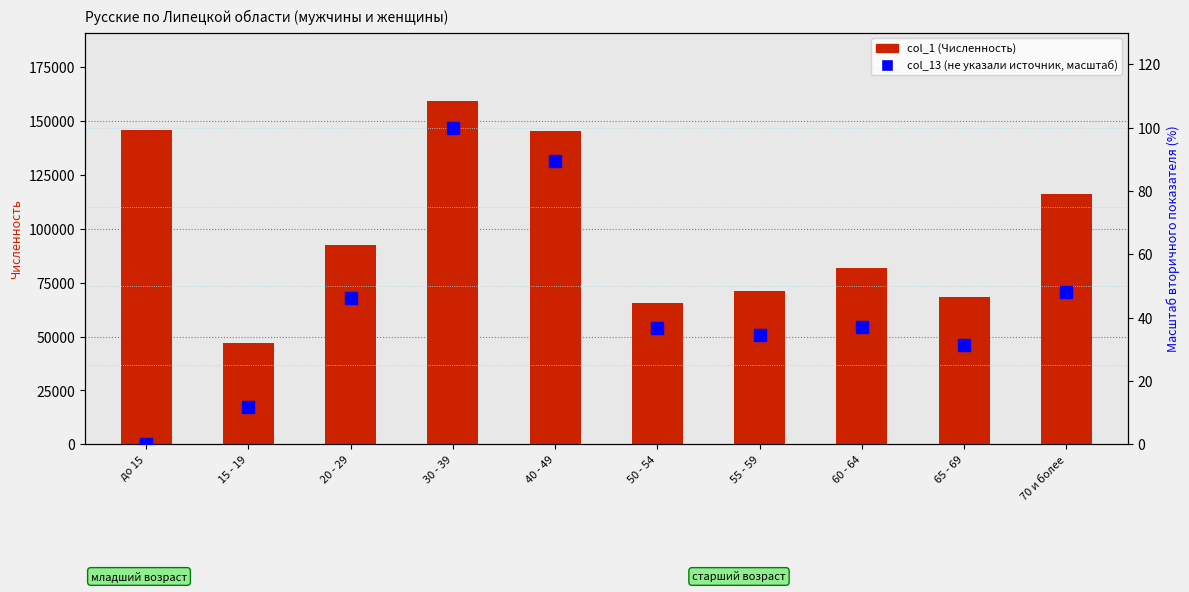

What are all the series names shown in the legend?

col_1 (Численность), col_13 (не указали источник)